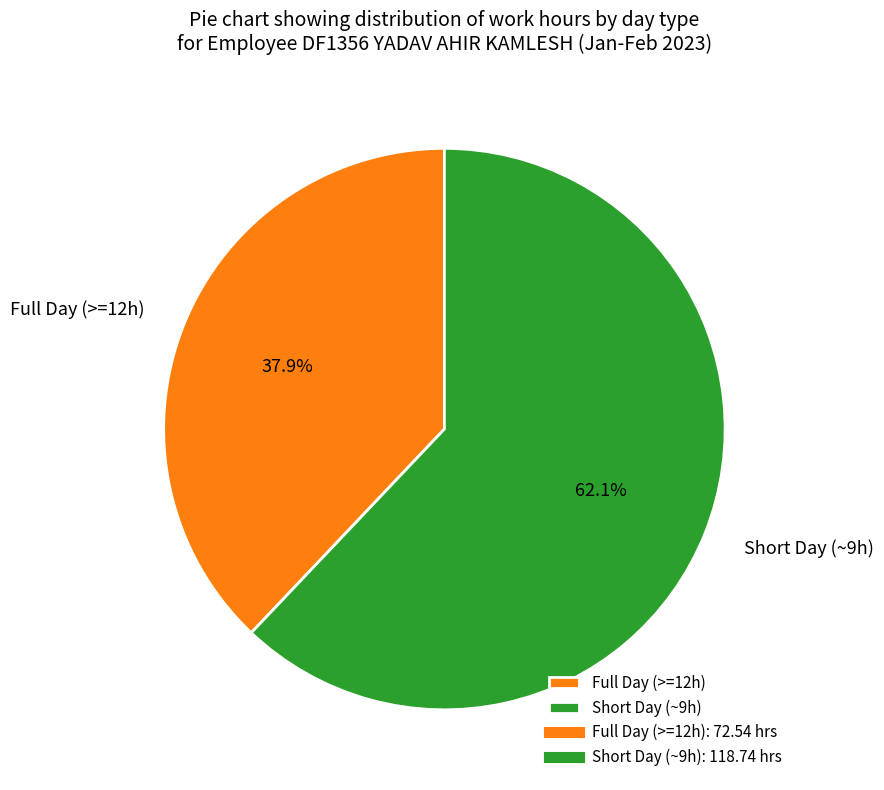

What percentage do Short Day (~9h) and Full Day (>=12h) together represent?

100.0%